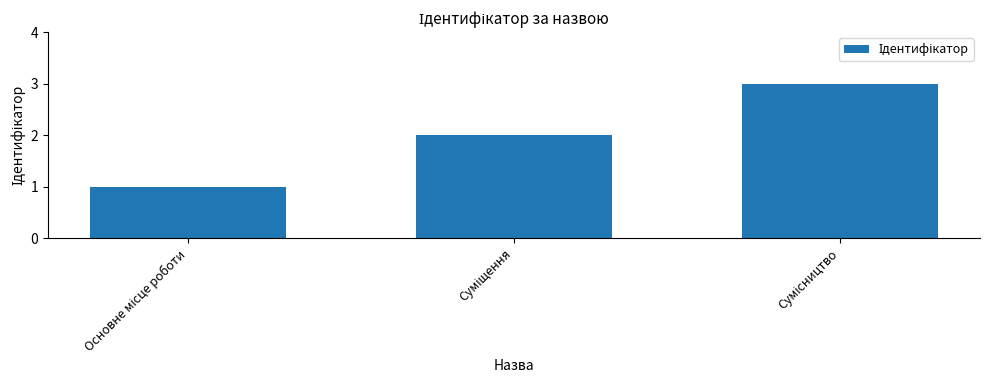

What is the greatest value displayed?

3